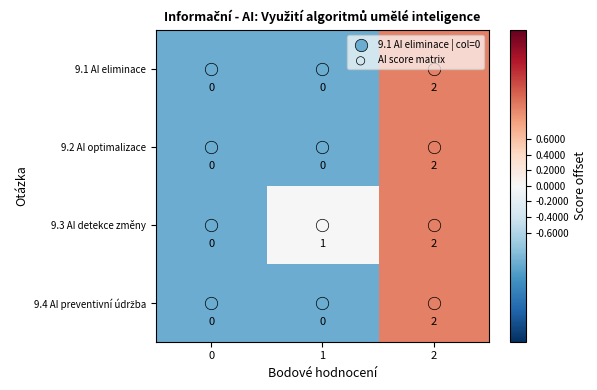

Which series has the largest total across all categories?

9.3 AI detekce změny